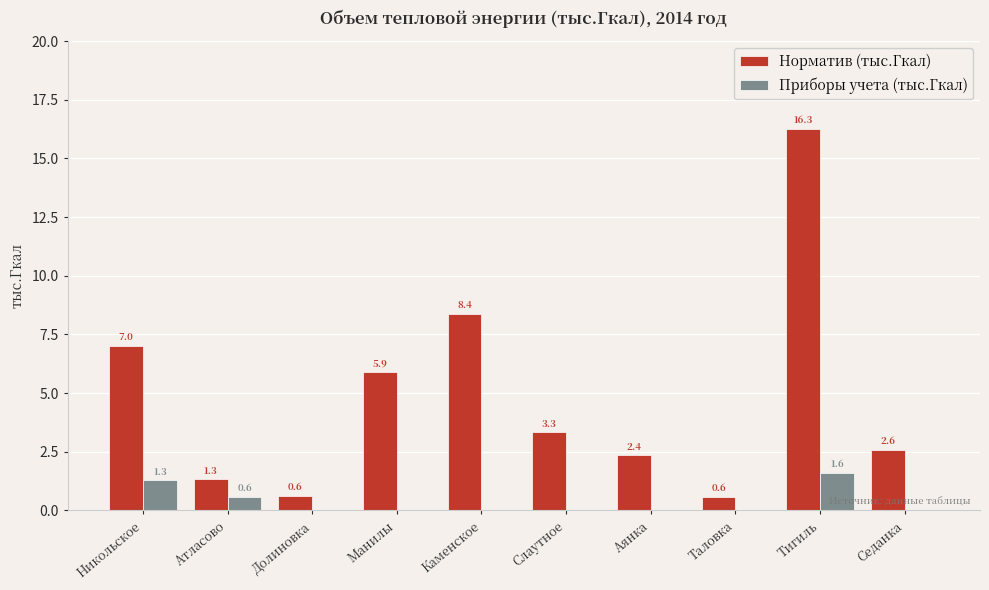

What is the approximate value of Норматив (тыс.Гкал) at Манилы?

5.9